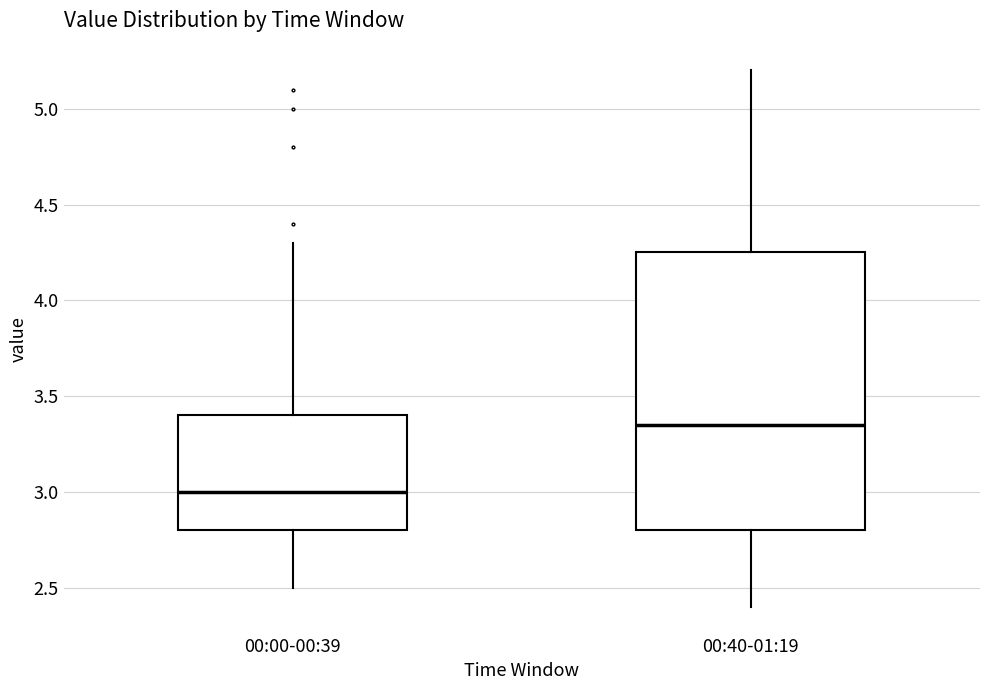

Reading left to right, read every box against the y-axis: the position of its median line, the range the box covers, and the ends of its whiskers. The values are not printed on the chart, so give them approximately, as read against the axis.

00:00-00:39: median 3.00, box 2.80 to 3.40, whiskers 2.50 to 4.30
00:40-01:19: median 3.35, box 2.80 to 4.25, whiskers 2.40 to 5.20